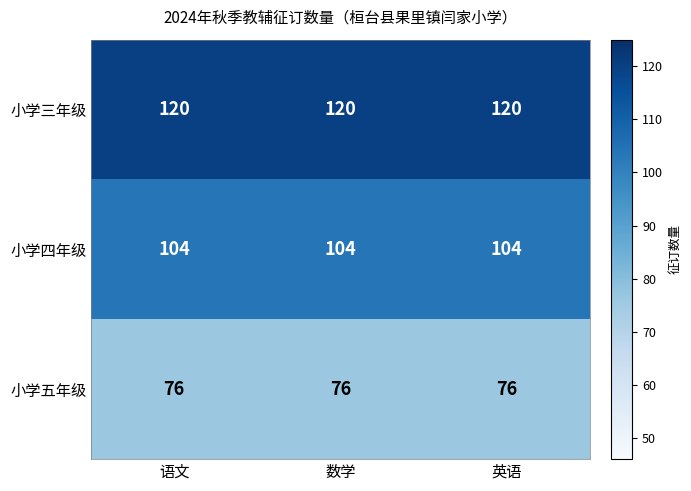

What is the spread (max minus min) of values at 语文?

44